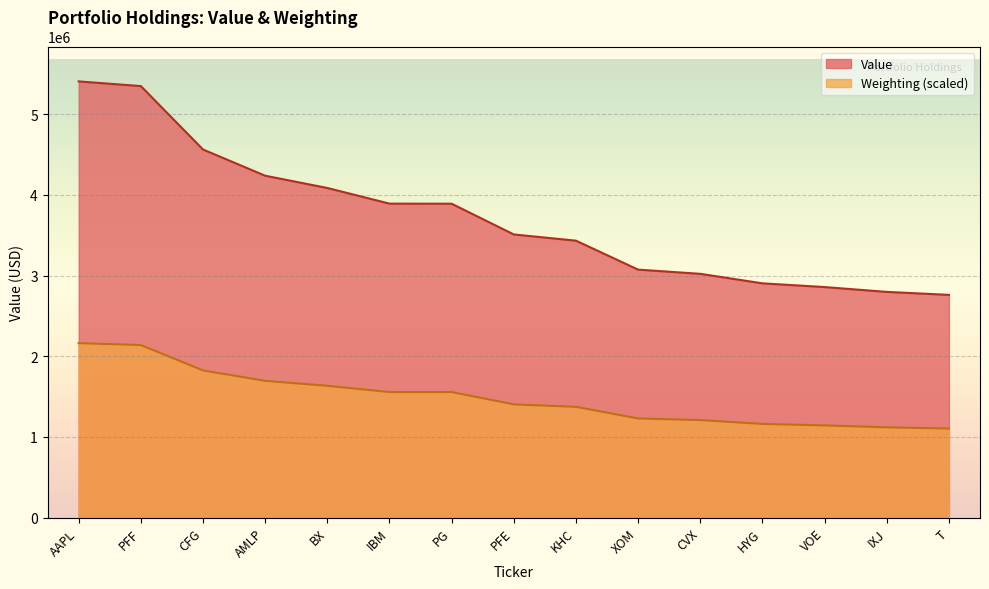

Reading left to right, list all the values displayed in this chart.

Value: 5407000.0	5349000.0	4563000.0	4238000.0	4086000.0	3892000.0	3891000.0	3510000.0	3433000.0	3074000.0	3022000.0	2904000.0	2858000.0	2798000.0	2761000.0
Weighting: 2162800.0	2139324.6	1824958.2	1695333.1	1634092.9	1556521.9	1556521.9	1403931.8	1373311.7	1229397.2	1208983.8	1161522.6	1143150.5	1119164.8	1104365.1